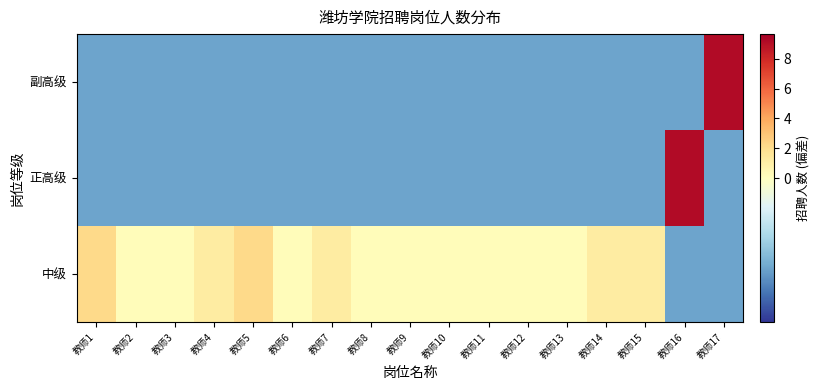

How many distinct data groups are displayed?

3